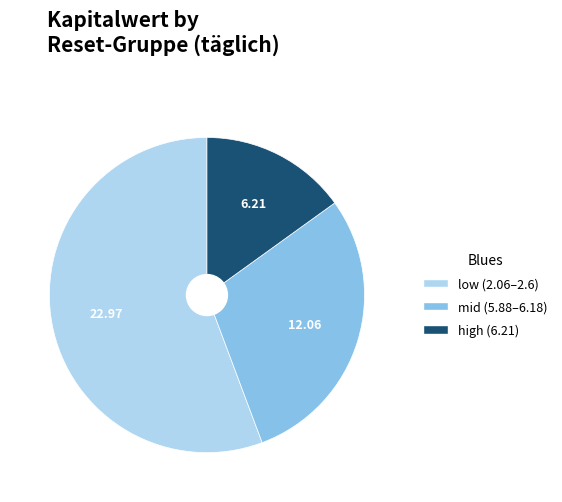

Is there any slice that represents more than half of the pie?

Yes